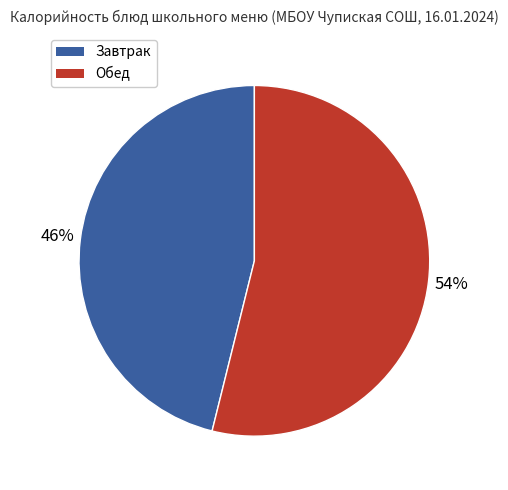

Does any single category account for the majority?

Yes